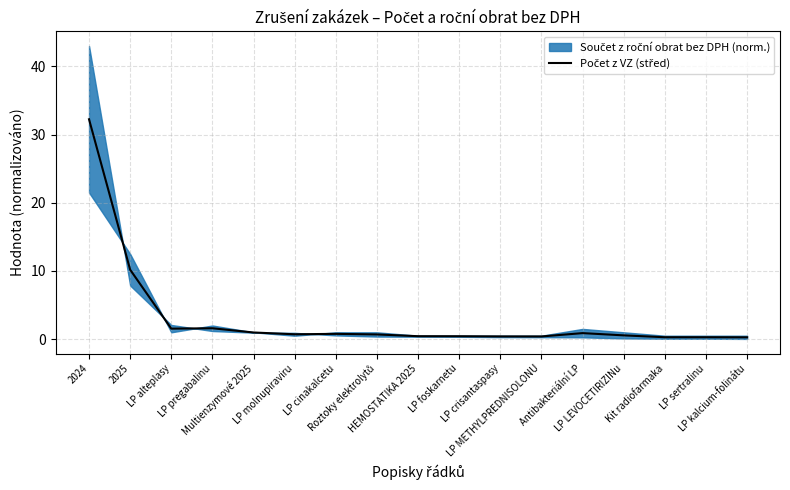

What is the change in value from 2024 to LP foskarnetu?

-31.8